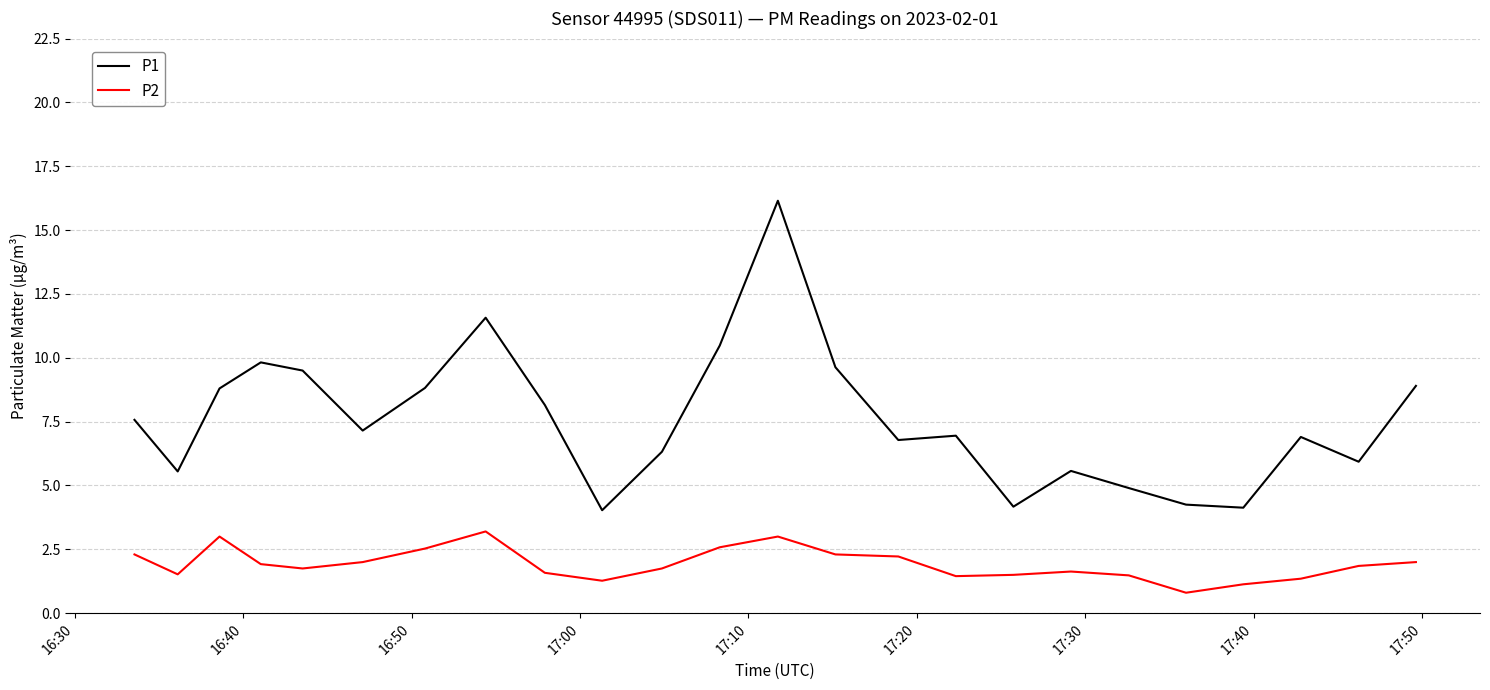

List the series in order of their overall mean, highest first.

P1, P2